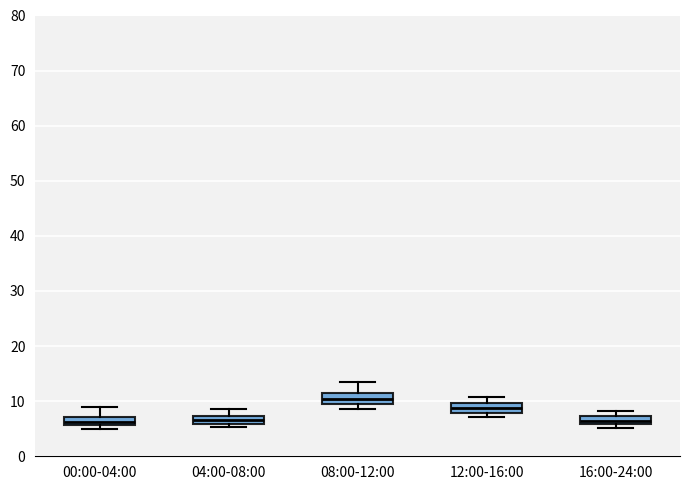

Where is the lower edge of the box for 00:00-04:00 on the y-axis? The values are not printed on the chart, so give them approximately, as read against the axis.

6